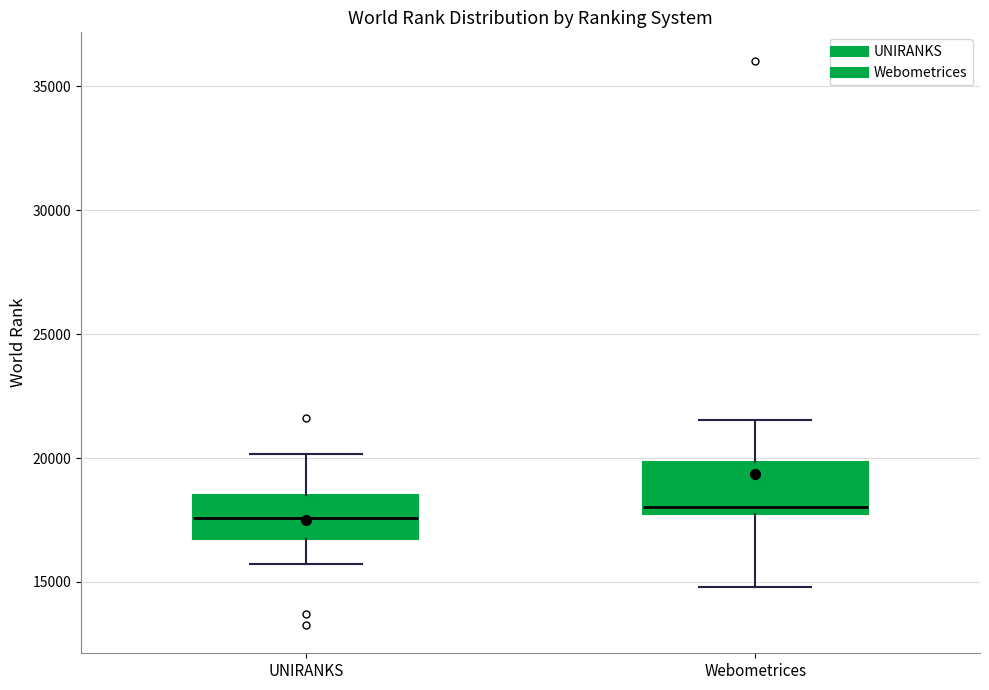

Reading left to right, read every box against the y-axis: the position of its median line, the range the box covers, and the ends of its whiskers. The values are not printed on the chart, so give them approximately, as read against the axis.

UNIRANKS: median 17500, box 16500 to 18500, whiskers 15500 to 20000
Webometrices: median 18000, box 17500 to 20000, whiskers 15000 to 21500